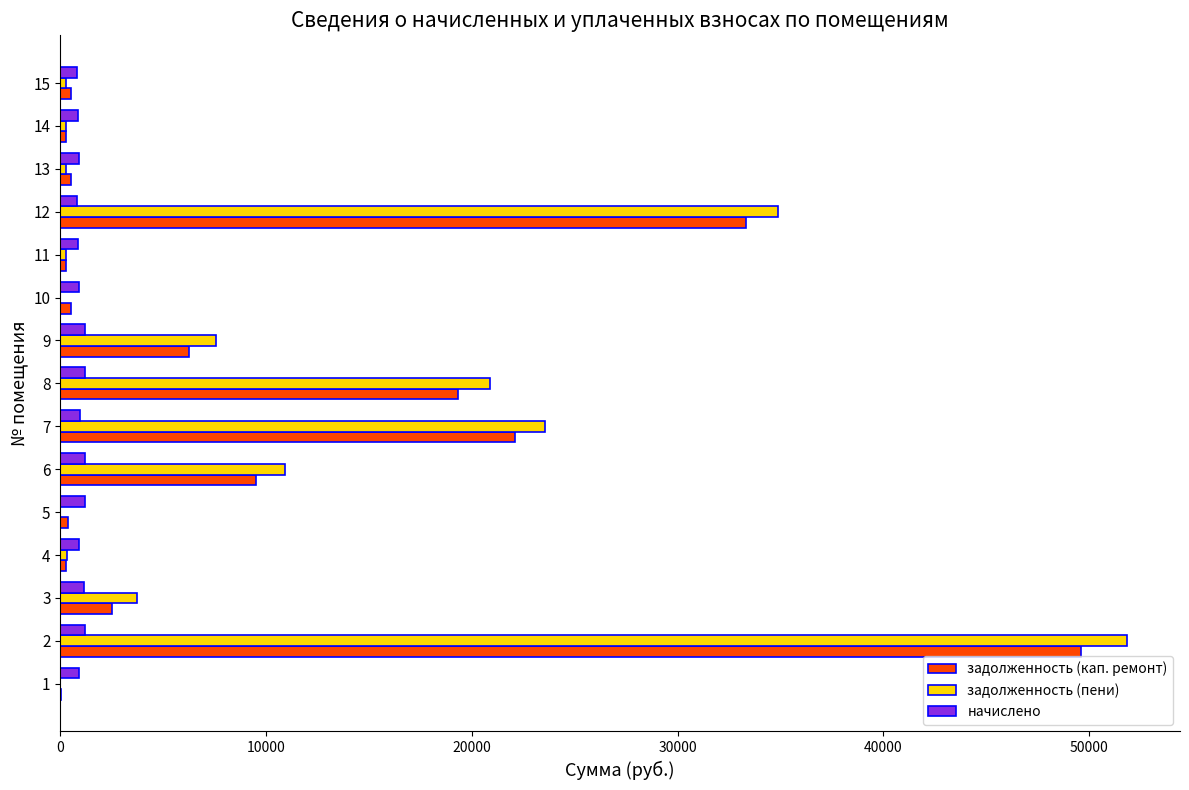

What is the sum of the задолженность (пени) values at 3 and 9?

11317.4